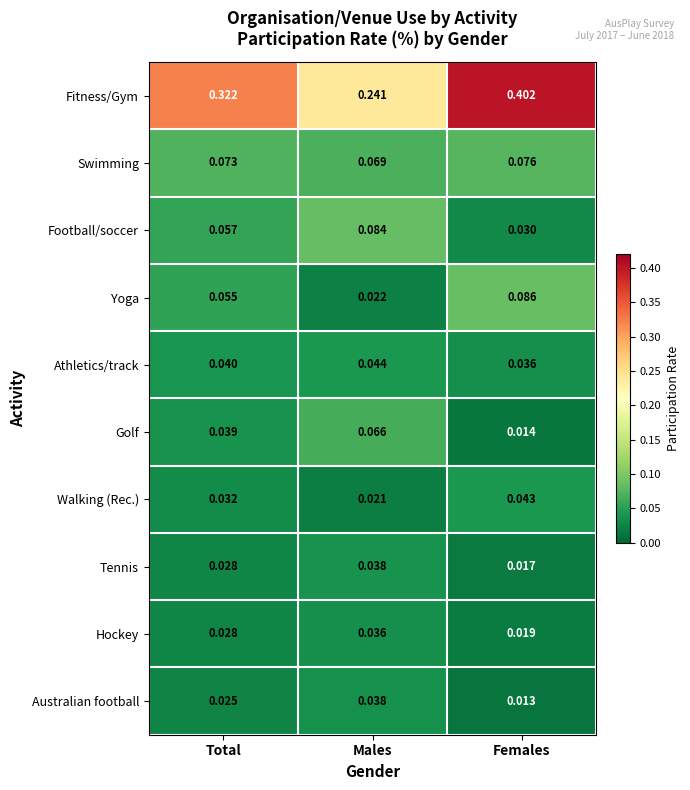

Which category has the highest value in the Football/soccer series?

Males